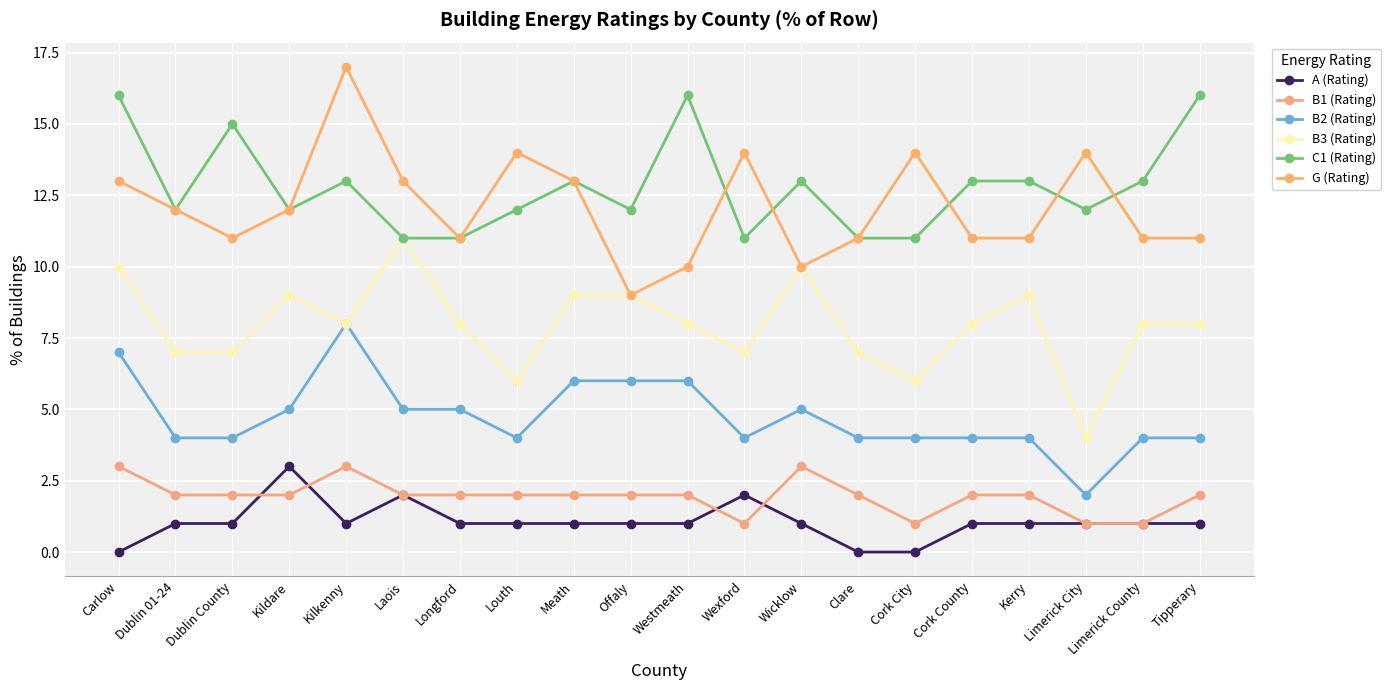

Rank the categories by B1 (Rating) value from highest to lowest.

Carlow, Kilkenny, Wicklow, Dublin 01-24, Dublin County, Kildare, Laois, Longford, Louth, Meath, Offaly, Westmeath, Clare, Cork County, Kerry, Tipperary, Wexford, Cork City, Limerick City, Limerick County